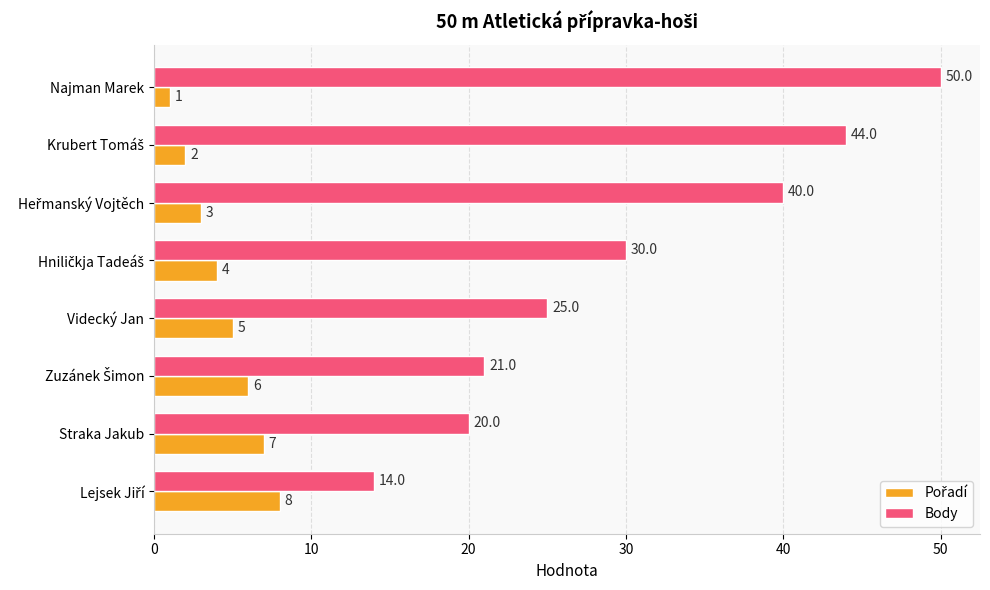

At which category does the chart reach its peak across all series?

Najman Marek